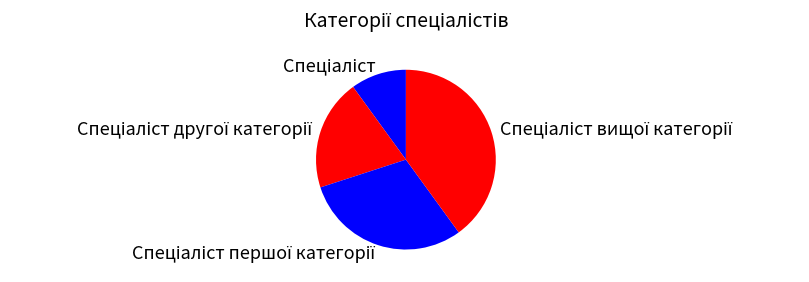

Is there any slice that represents more than half of the pie?

No